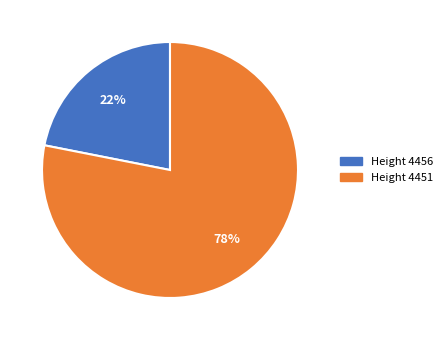

How many segments does this pie chart have?

2